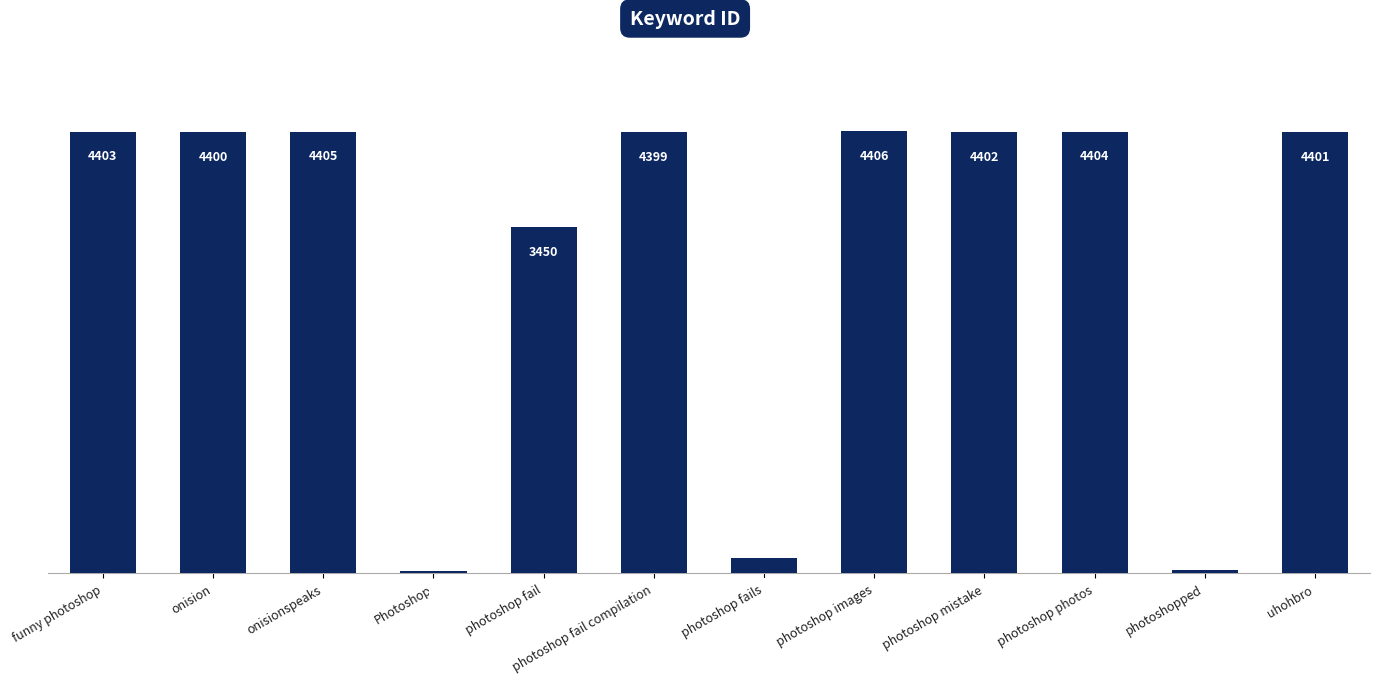

What is the difference between the maximum and second lowest values?

4375